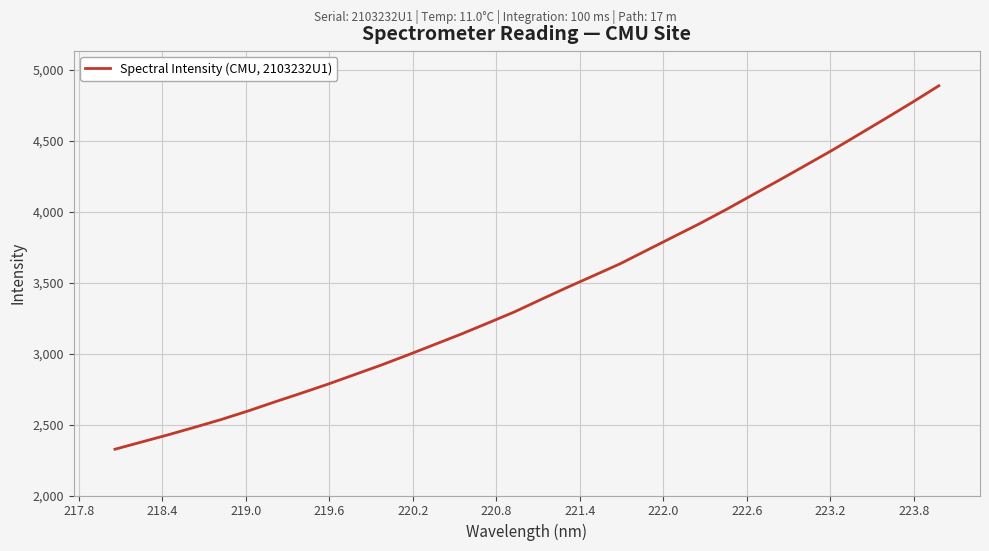

What is the difference between the maximum and minimum values?

2561.8